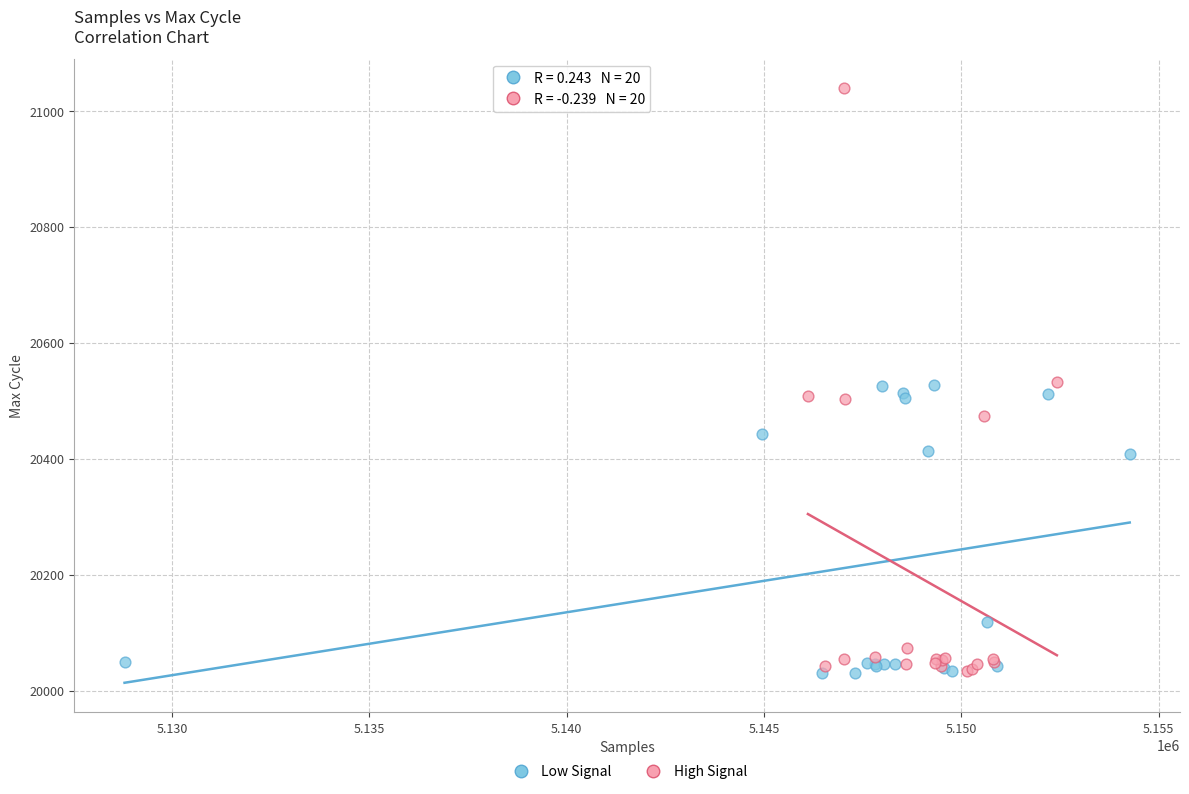

Which series contains the highest Y value?

High Signal